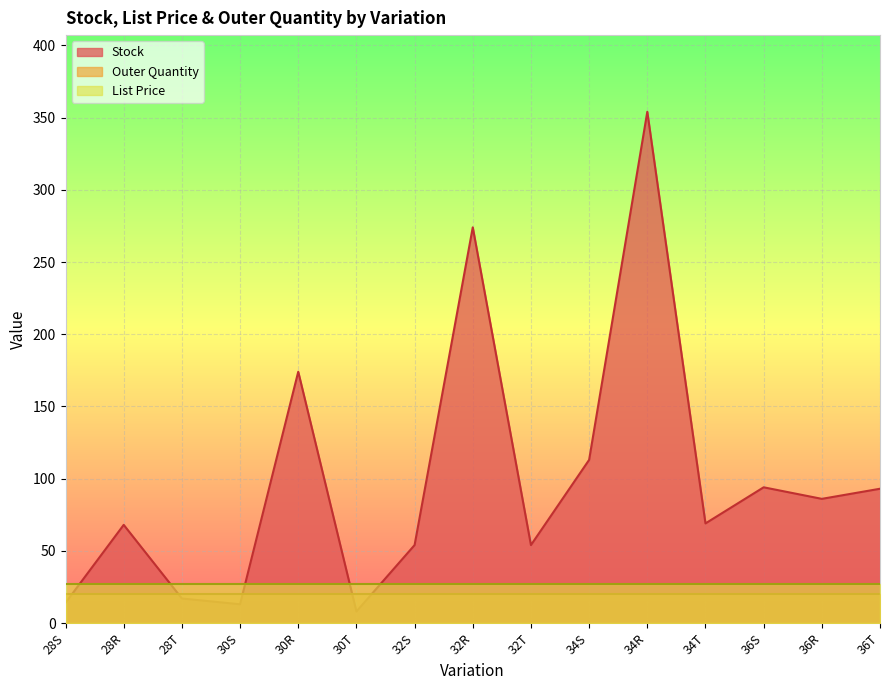

Is the value of Stock at 30S greater than the value of Outer Quantity at 30T?

No